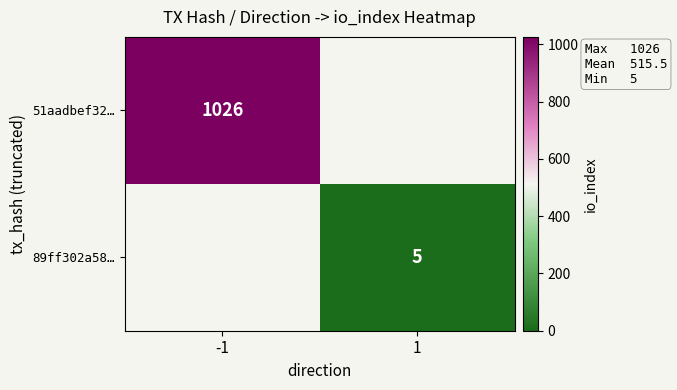

Is it true that 51aadbef32… equals 1026 at -1?

True